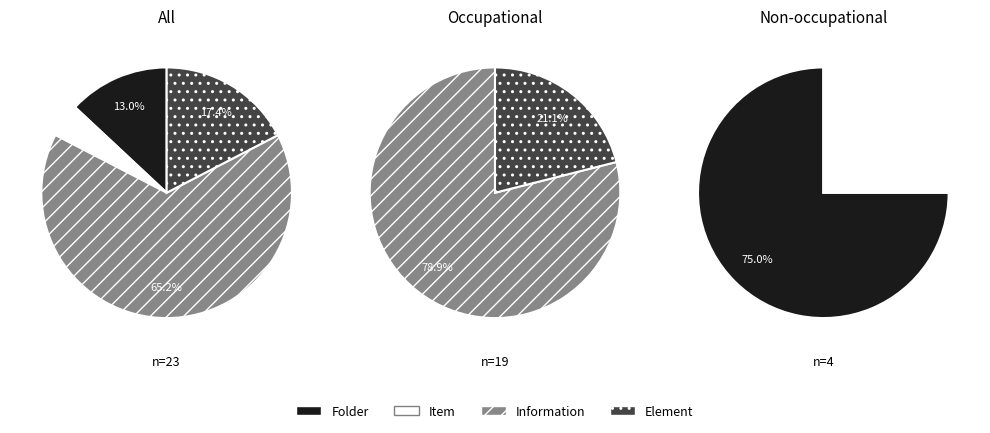

Rank the categories by value from lowest to highest.

Item, Folder, Element, Information